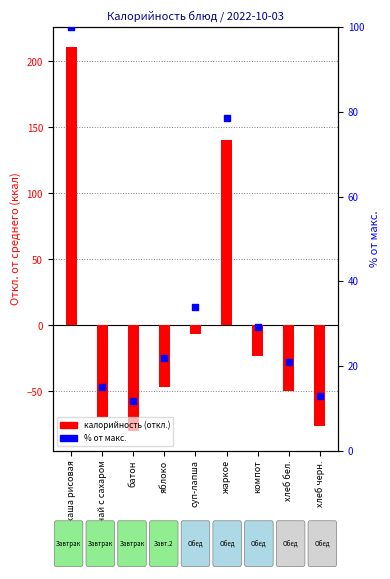

At how many categories does at least one series exceed 172?

1